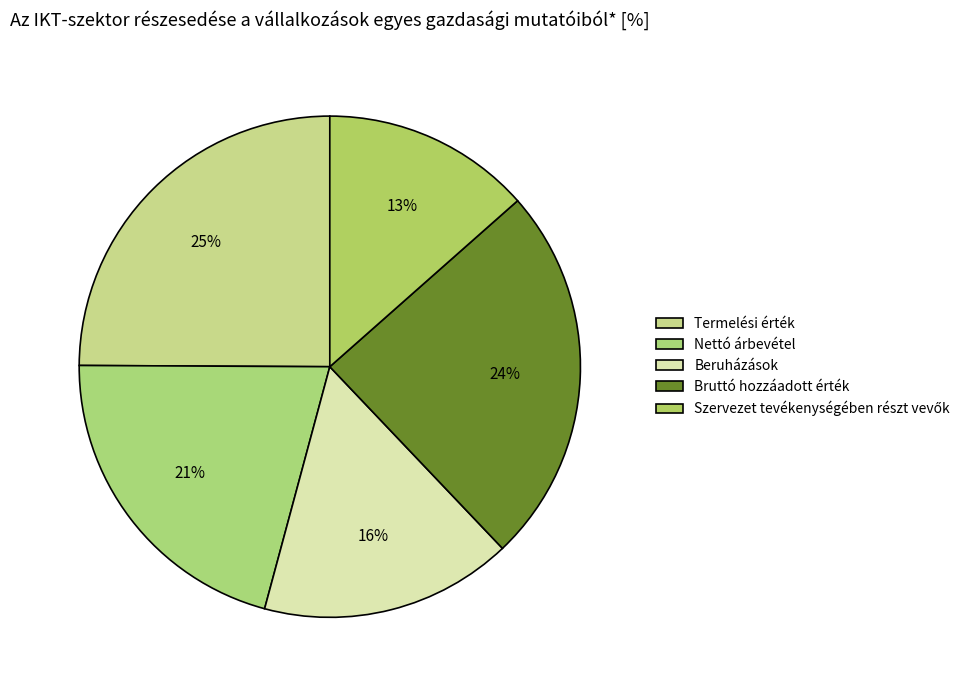

Combined, what portion of the pie is Termelési érték and Nettó árbevétel?

45.8%